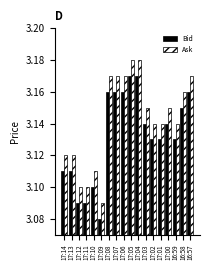

What is the sum of all Ask values?

56.6